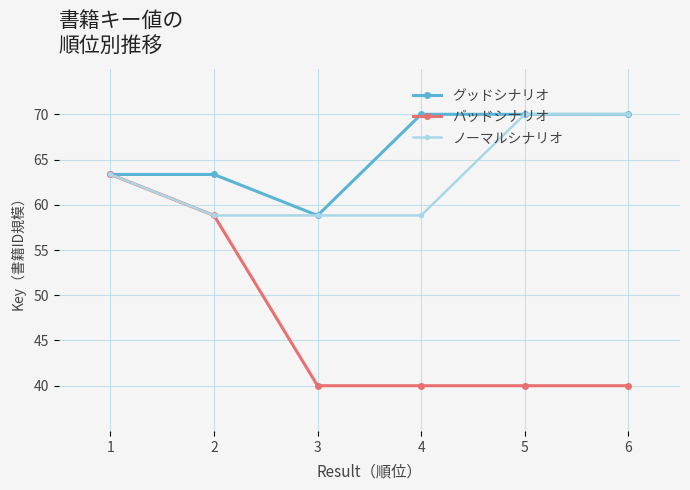

Between 2 and 3, which series saw the biggest shift?

バッドシナリオ